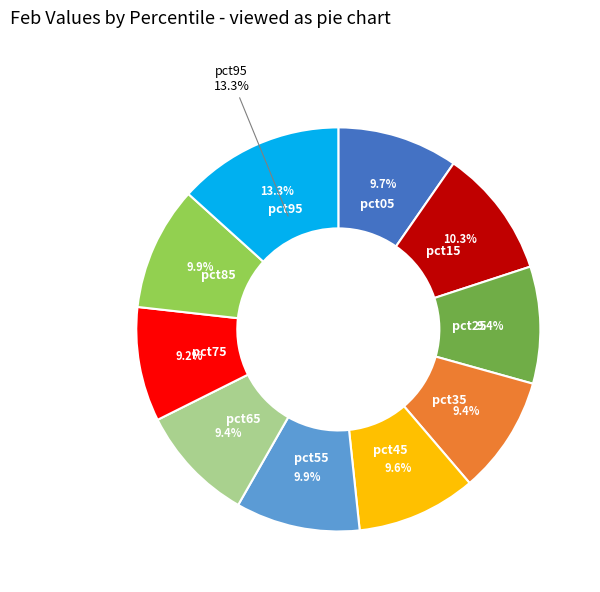

Do pct85 and pct65 together represent more than half of the pie?

No